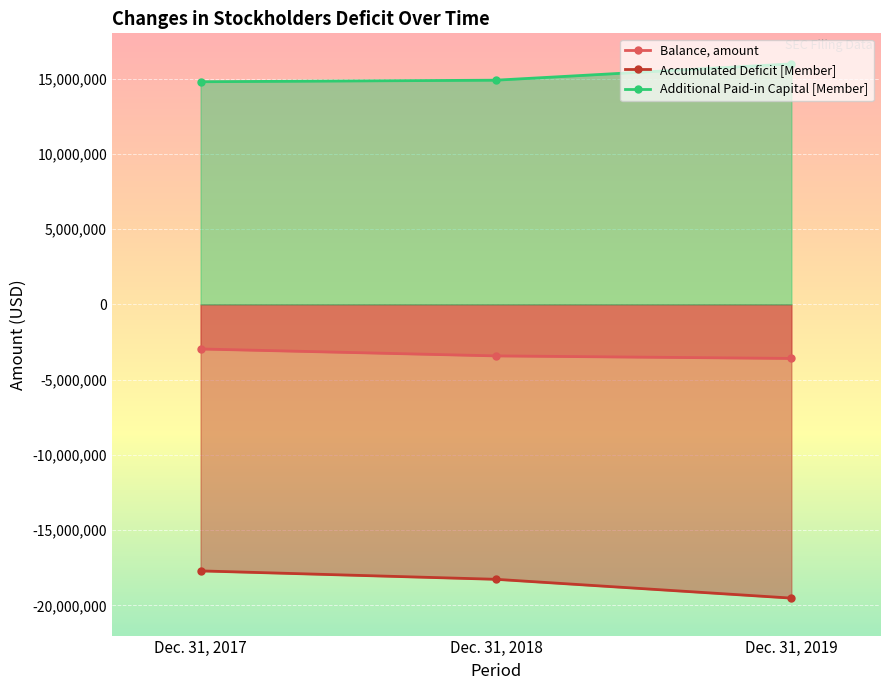

Rank the categories by Balance, amount value from highest to lowest.

Dec. 31, 2017, Dec. 31, 2018, Dec. 31, 2019